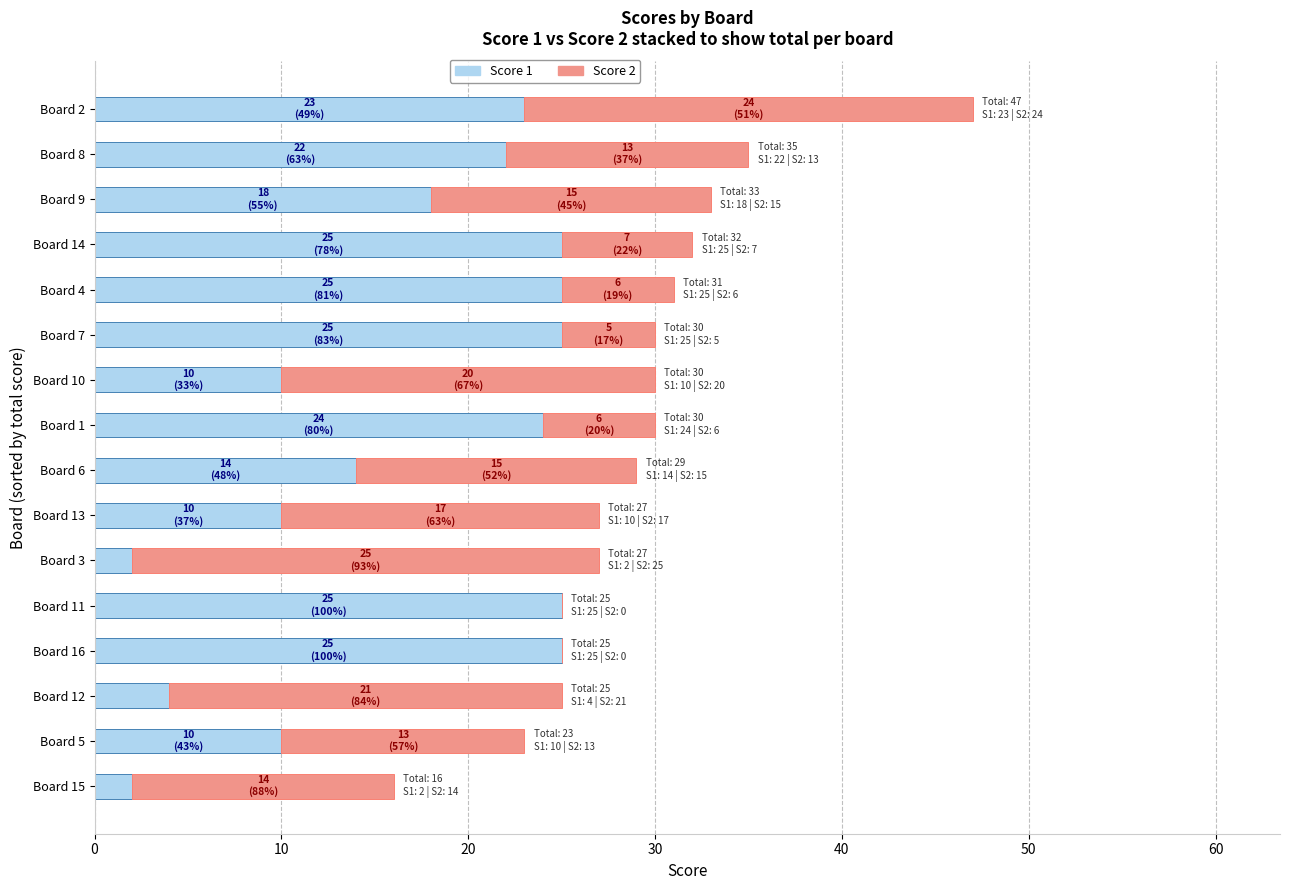

At which category is the sum across all series the highest?

Board 2